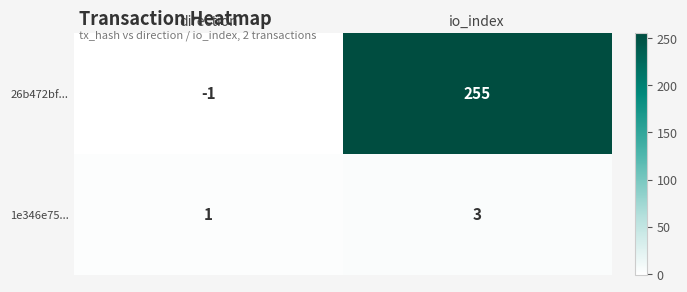

What is the sum of all 1e346e75... values?

4